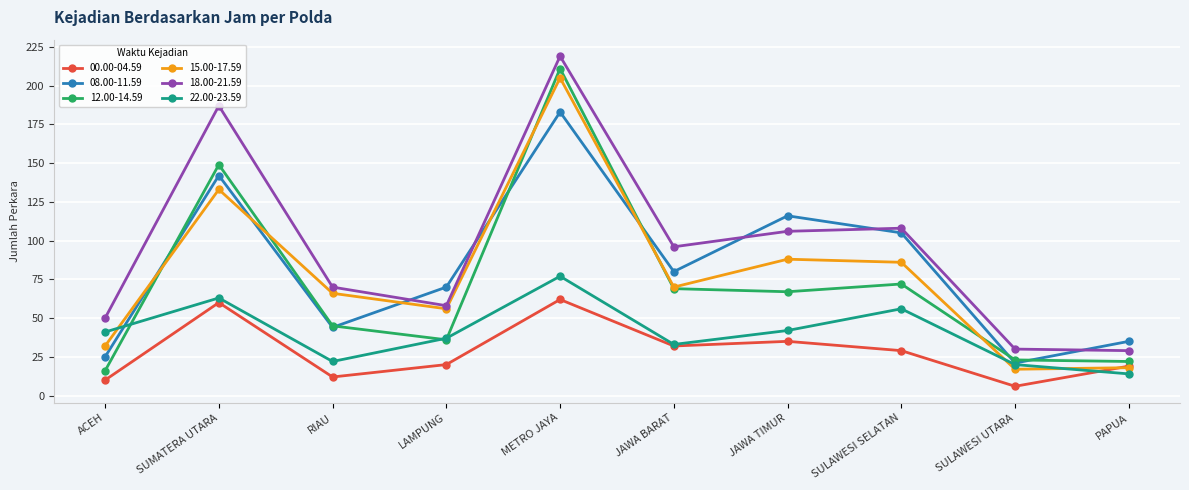

Which series ends up on top after the final intersection of 08.00-11.59 and 18.00-21.59?

08.00-11.59